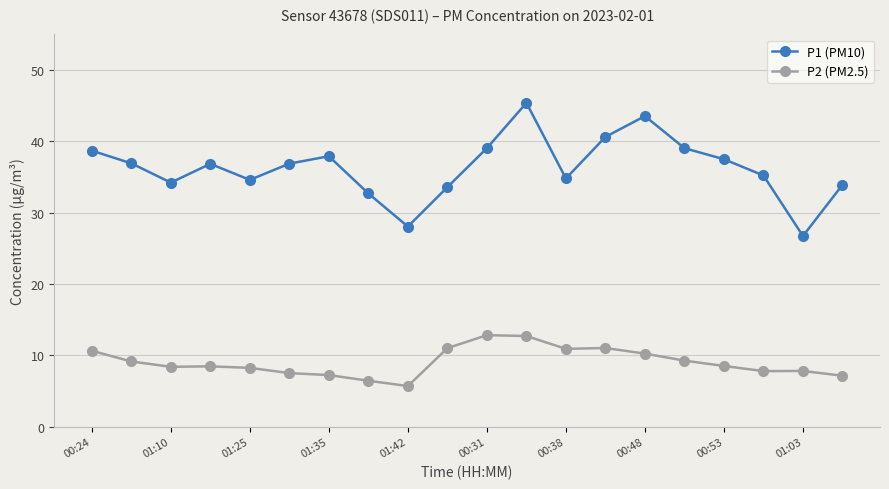

What is the difference between the second highest and second lowest values in the P1 (PM10) series?

15.5